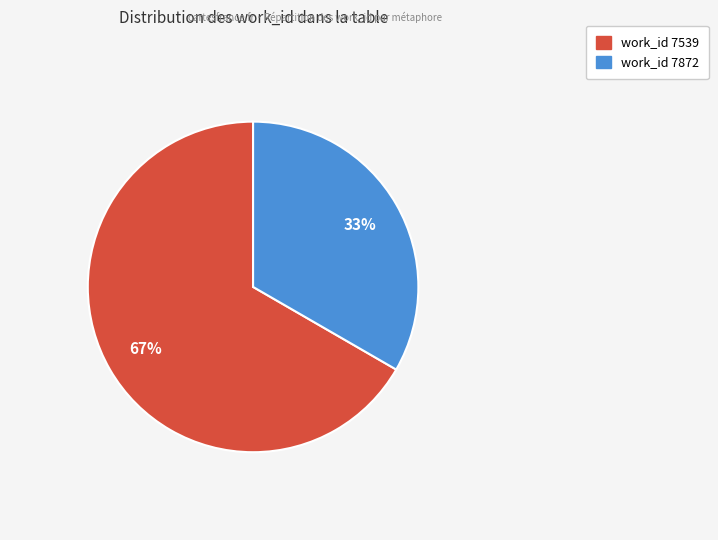

Is there any slice that represents more than half of the pie?

Yes